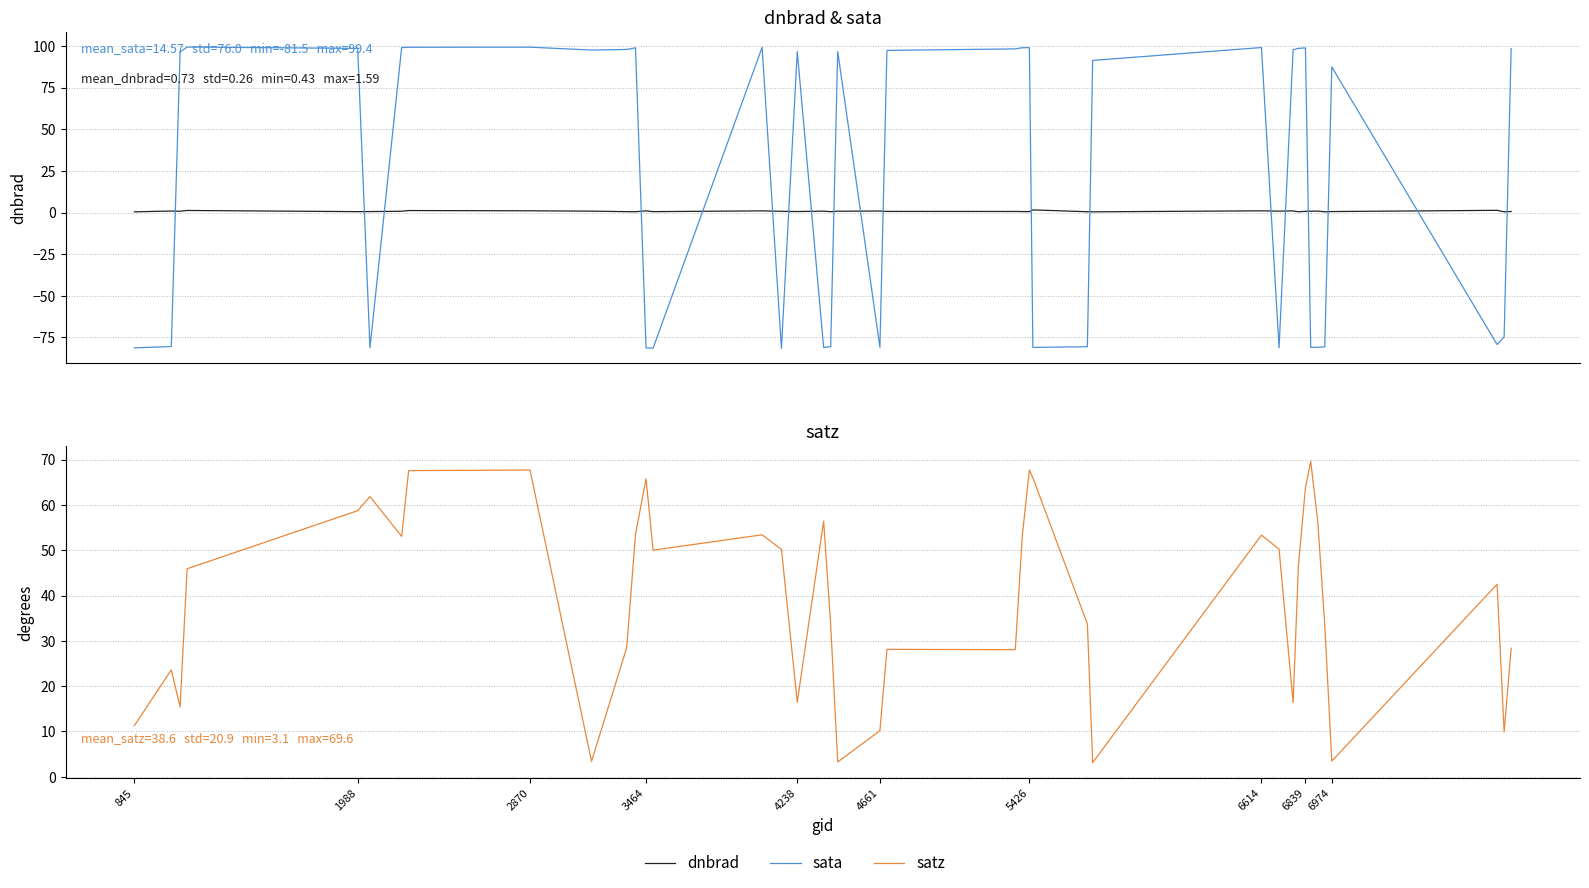

Which series has the largest total across all categories?

satz